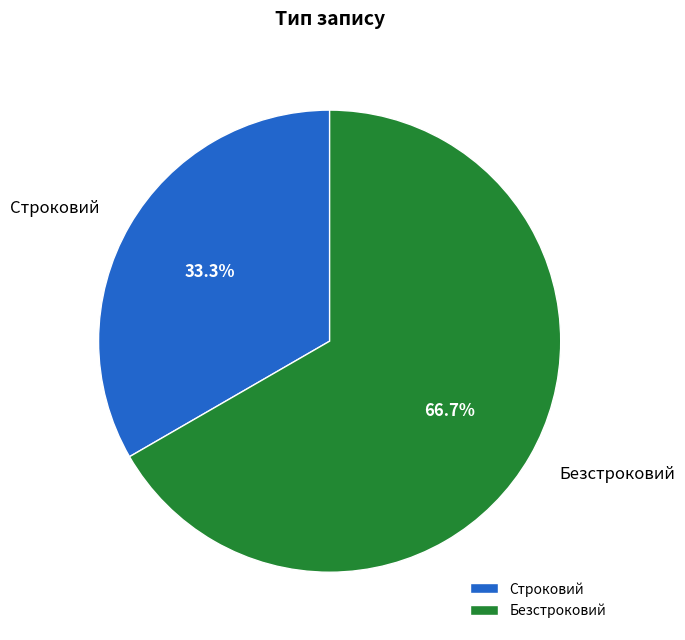

Is there a majority slice in this chart?

Yes